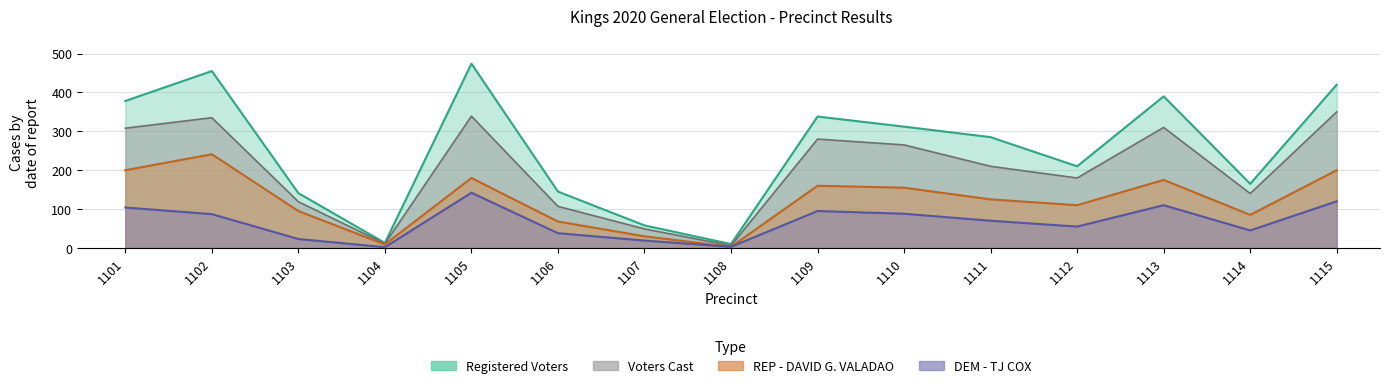

Is it true that REP - DAVID G. VALADAO equals 58 at 1114?

False